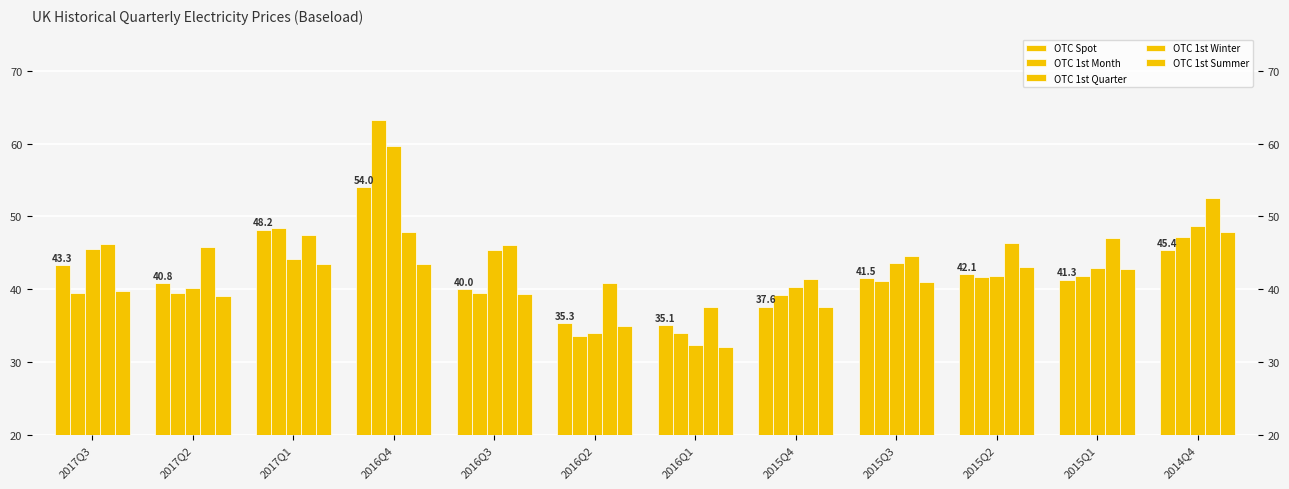

At which label does OTC 1st Quarter first exceed 43?

2017Q3